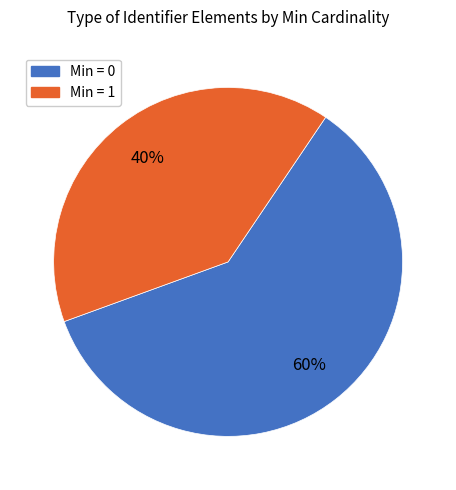

The Min = 0 slice represents 60% of the pie. True or false?

True